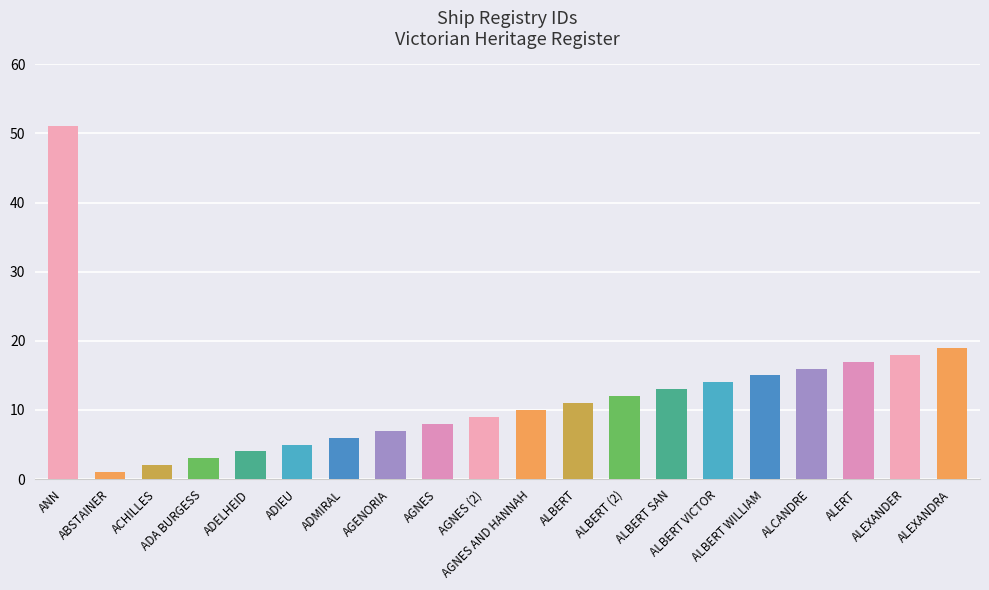

At which label is the value closest to 26?

ALEXANDRA